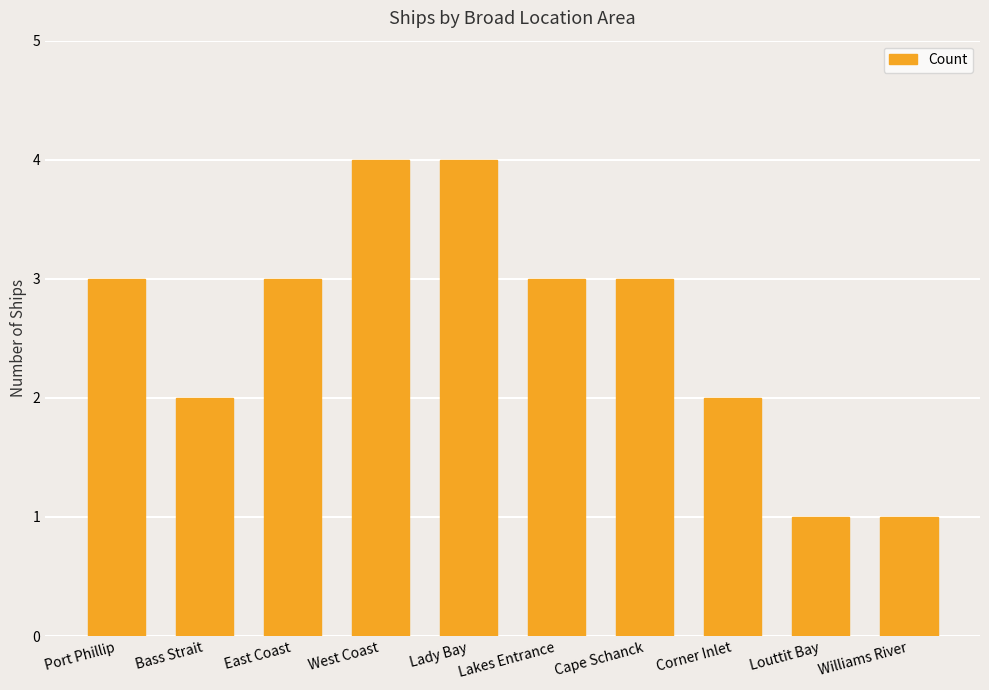

The chart shows a value of 3 at Corner Inlet. True or false?

False